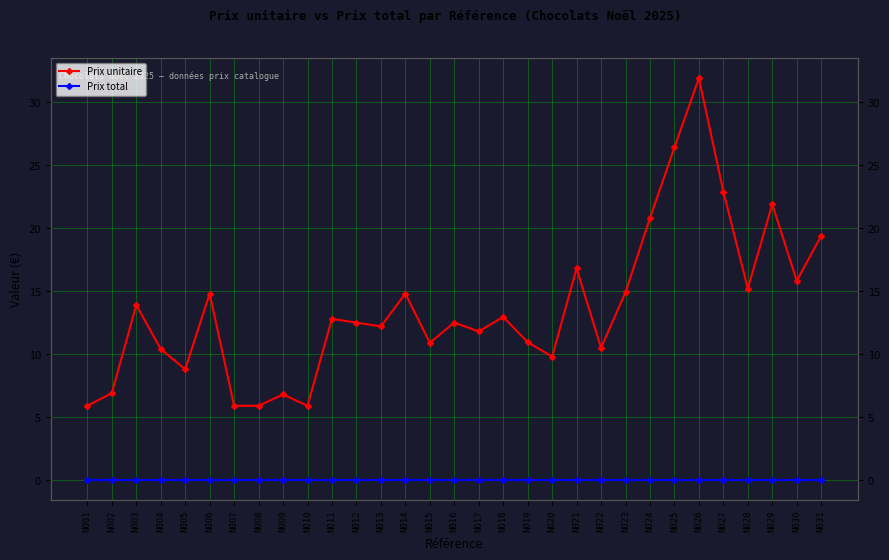

Which label corresponds to the largest value in the chart?

N026